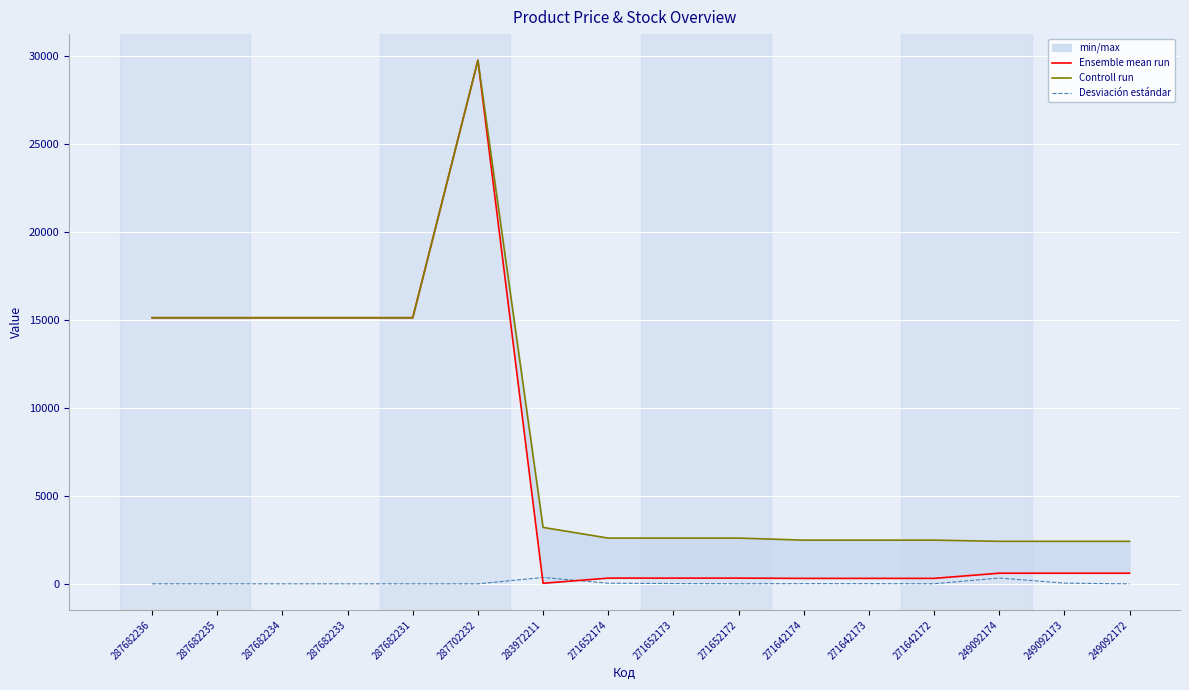

What position from the right is 249092172?

1